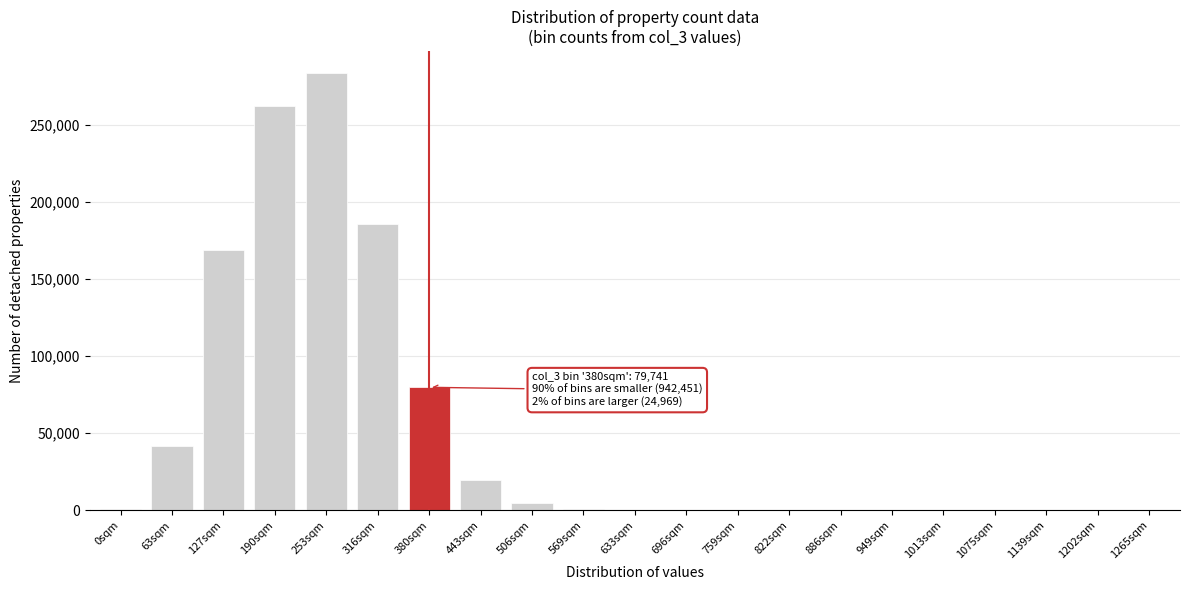

Is it true that the value at 886sqm is -167388?

False